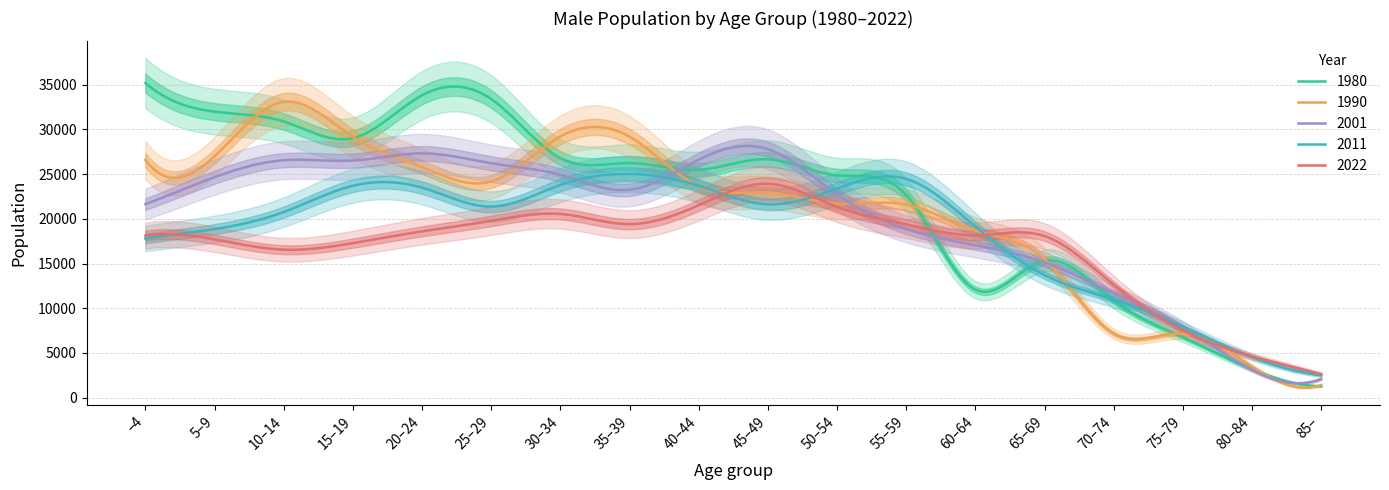

What is the greatest value displayed?

35193